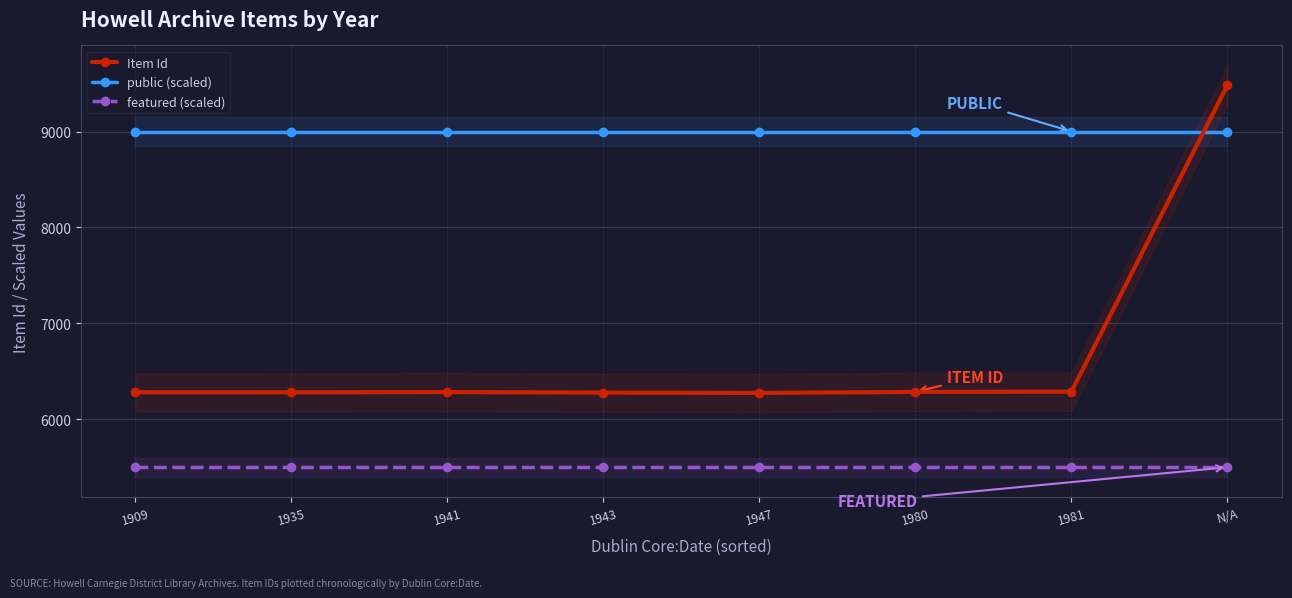

True or false: featured (scaled) and public (scaled) cross at least once.

False